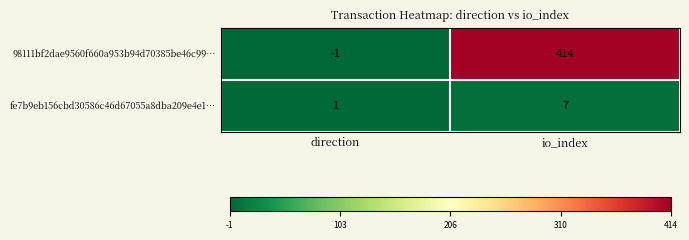

What is the approximate value of fe7b9eb156cbd30586c46d67055a8dba209e4e1… at io_index?

7